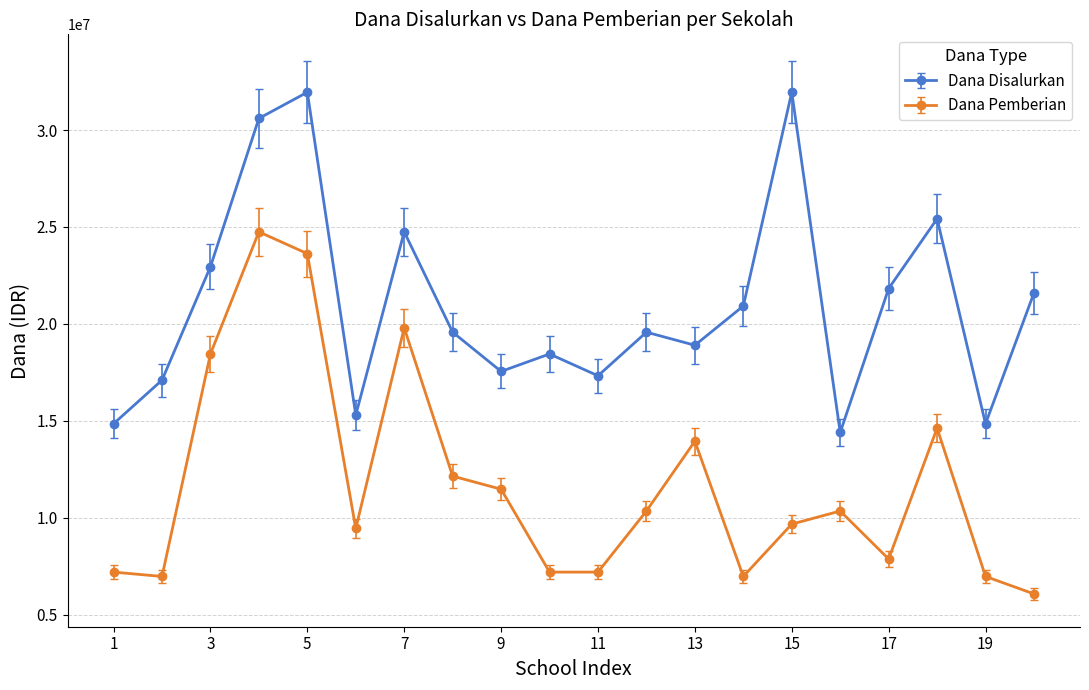

What is the smallest value displayed?

6075000